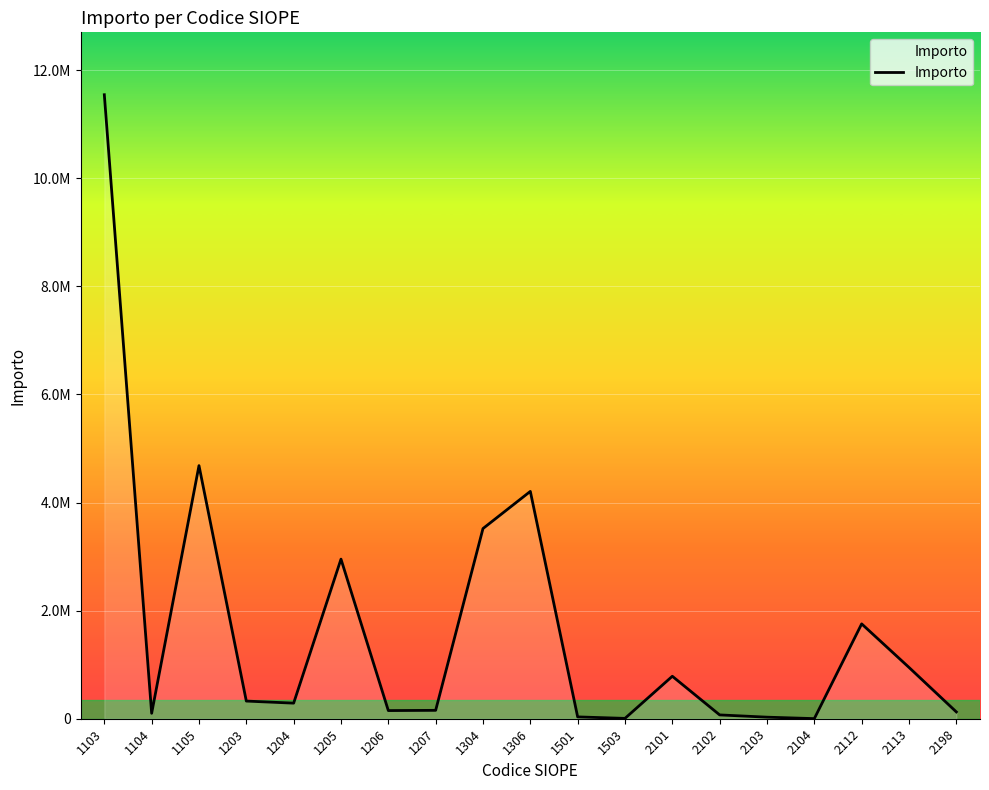

List the labels in order of value, smallest first.

2104, 1503, 2103, 1501, 2102, 1104, 2198, 1206, 1207, 1204, 1203, 2101, 2113, 2112, 1205, 1304, 1306, 1105, 1103